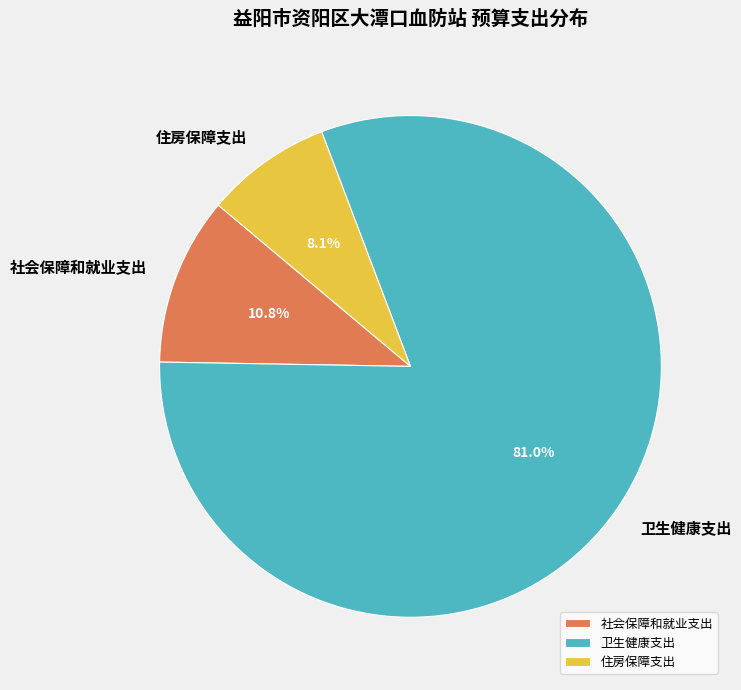

What is the ratio of the value at 卫生健康支出 to the value at 住房保障支出?

10.0